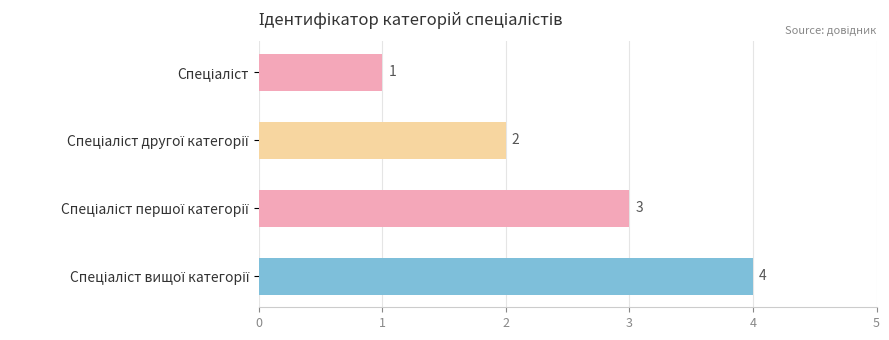

What is the sum of all values?

10